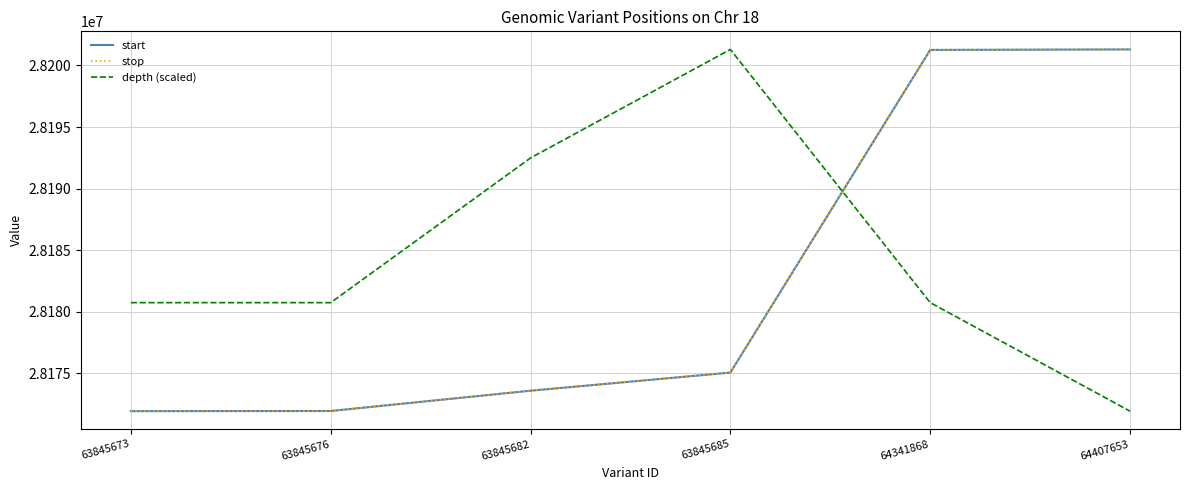

After their last crossing, which series has the higher values: stop or depth (scaled)?

stop